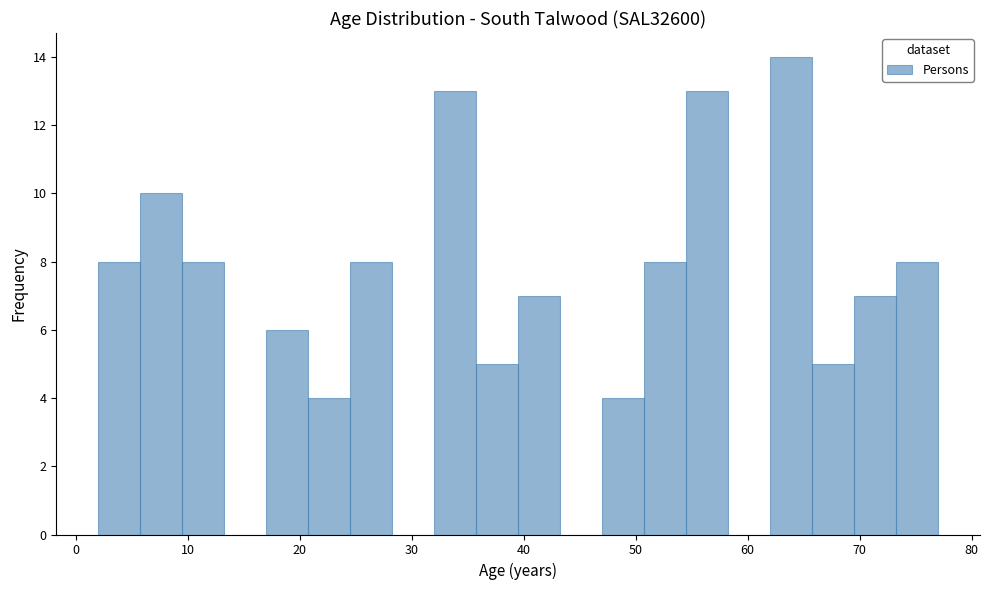

Around what value on the x-axis is the tallest bar? Give the approximate position of its centre, as read against the axis.

64